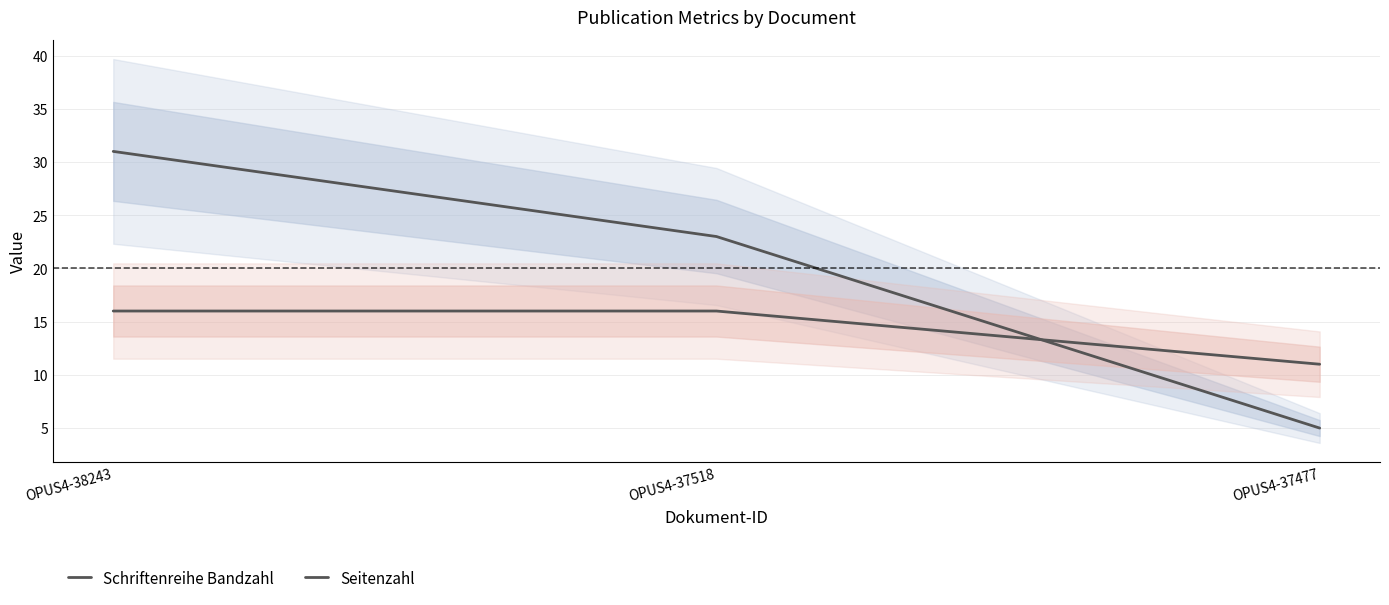

How many lines are shown in the chart?

2